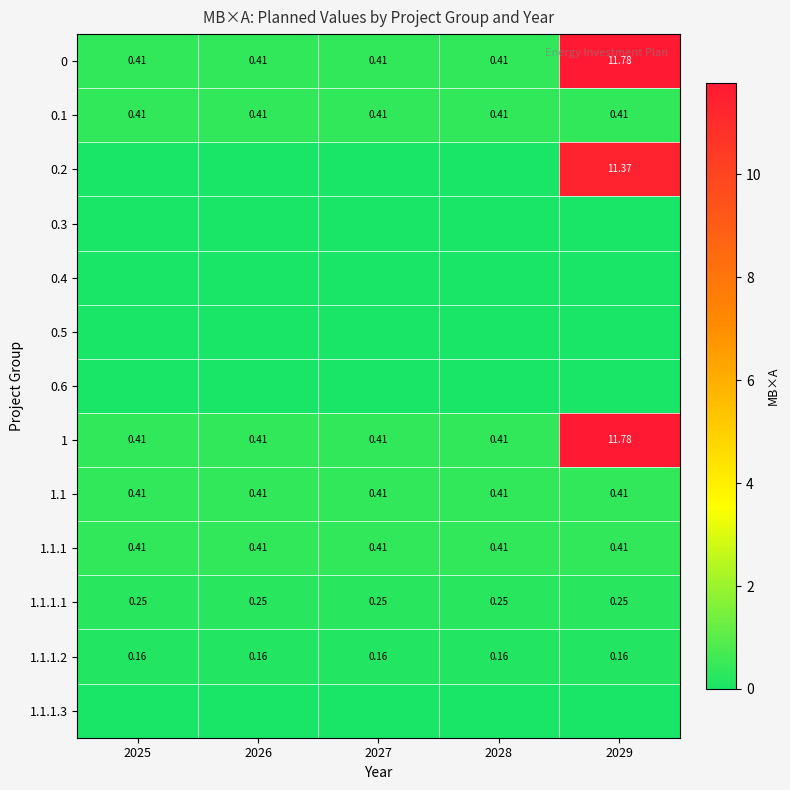

Which category has the lowest value across all series?

2025